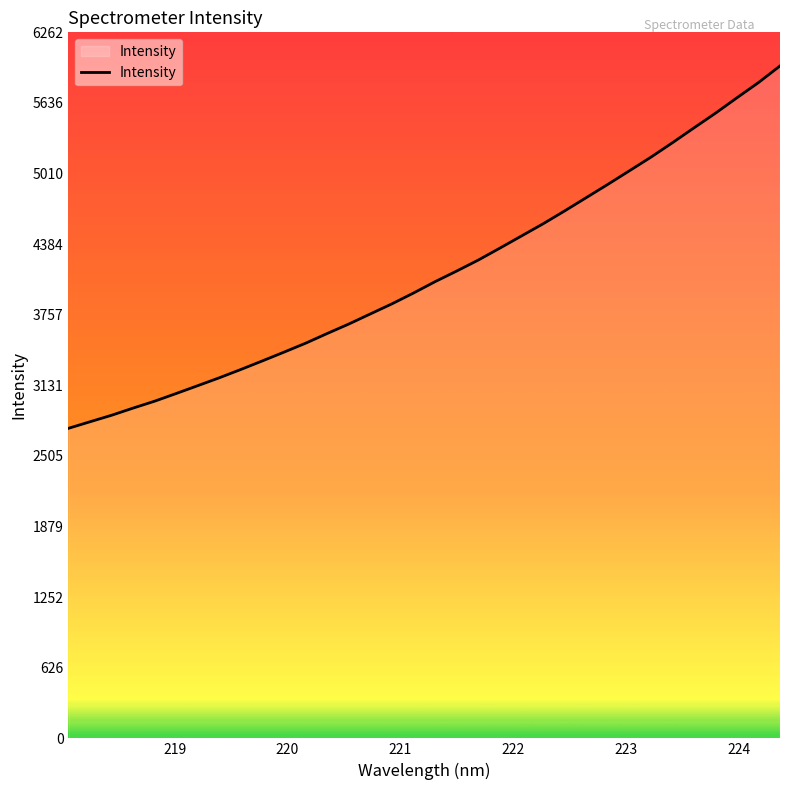

What is the maximum value shown in the chart?

5964.0